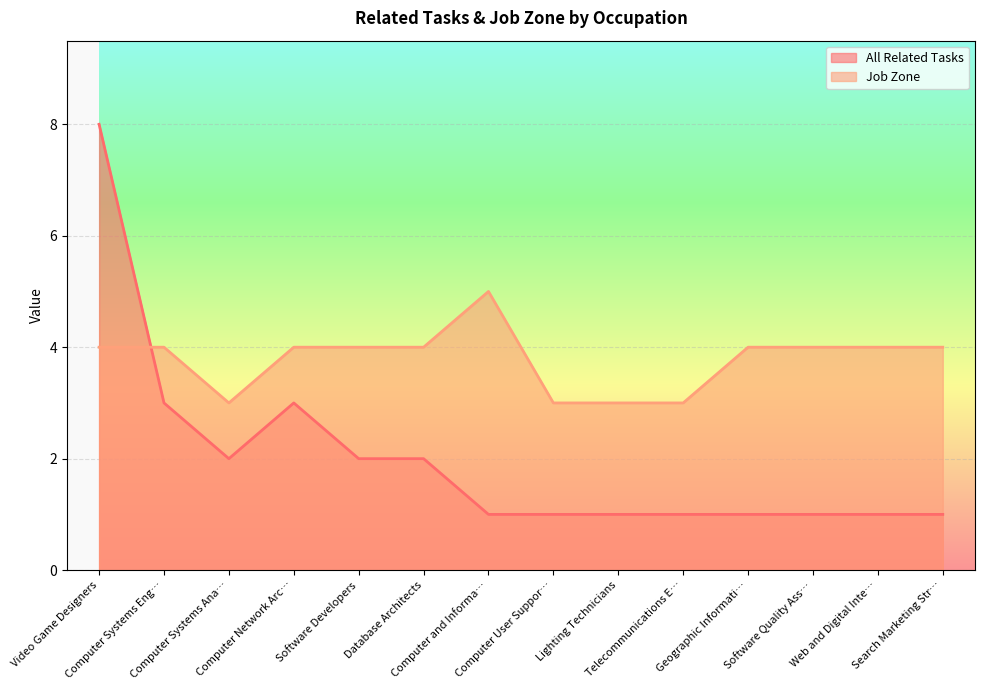

What is the value of the Job Zone point at the 13th from the left?

4